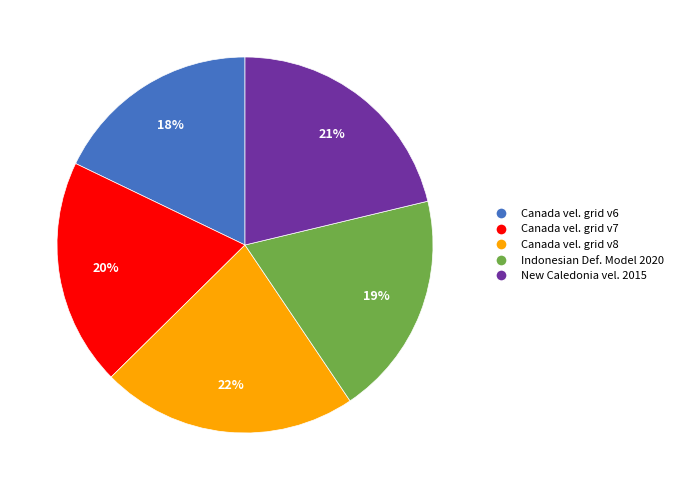

To the nearest percent, what is the difference between the largest and smallest slice percentages?

4%